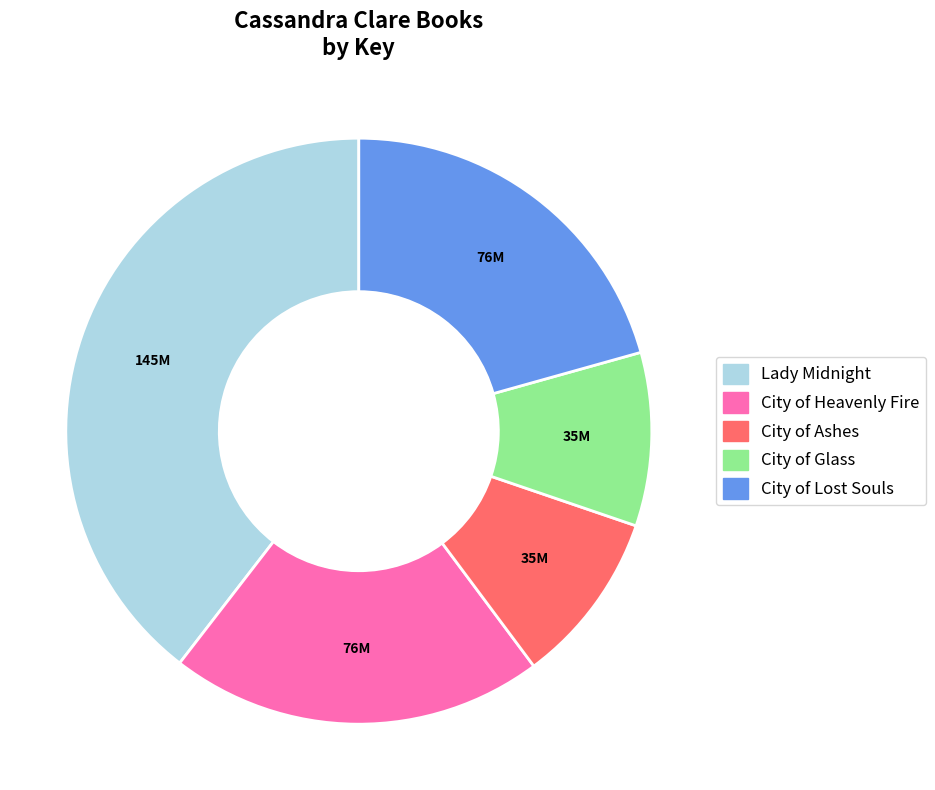

To the nearest percent, what percentage of the pie is City of Heavenly Fire?

21%